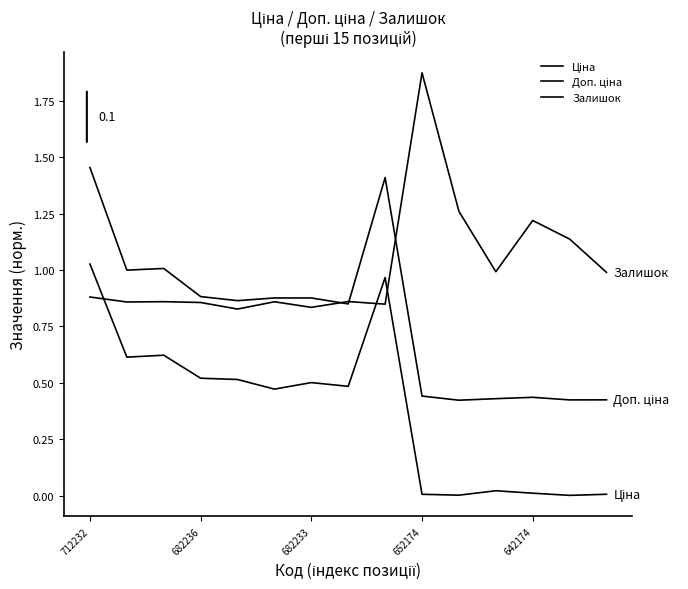

Is this an area chart (filled region under the line)?

No